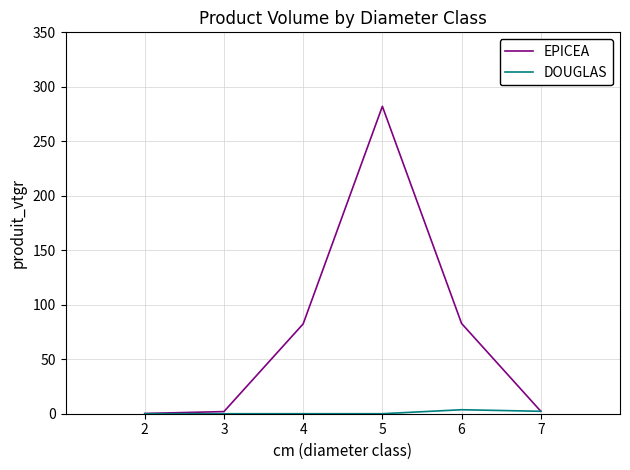

At 4, list the series in order from largest to smallest.

EPICEA, DOUGLAS